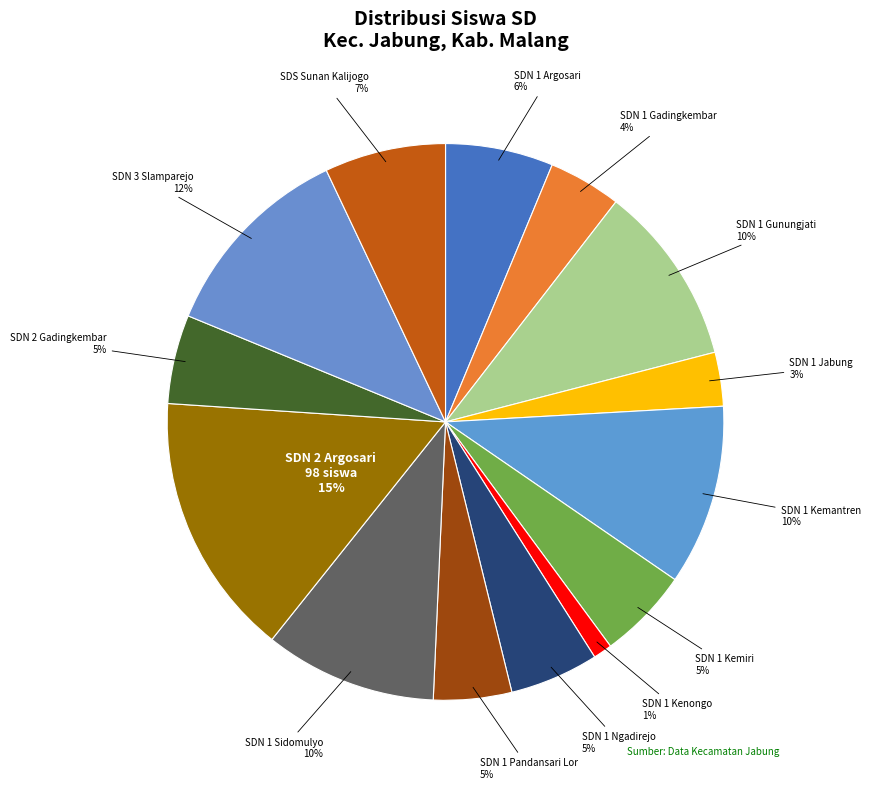

Count the number of slices in the pie.

14